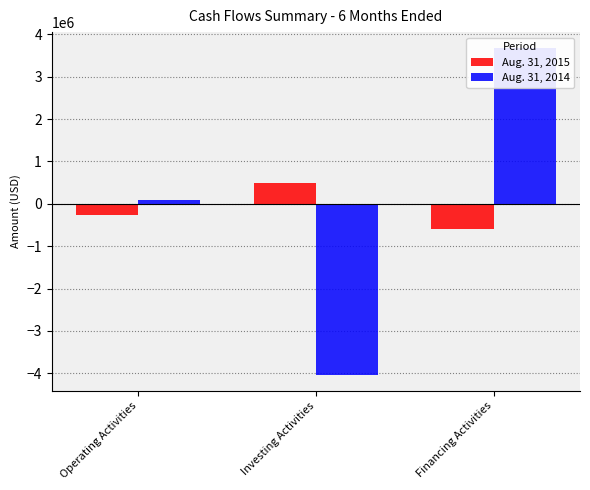

What is the lowest value of the Aug. 31, 2014 series?

-4029956